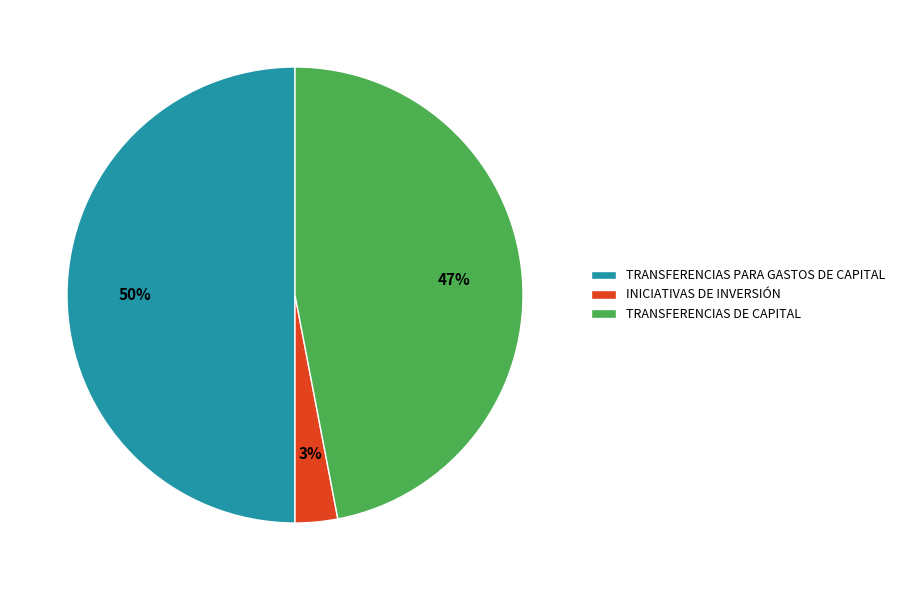

Does INICIATIVAS DE INVERSIÓN represent more than half of the total?

No